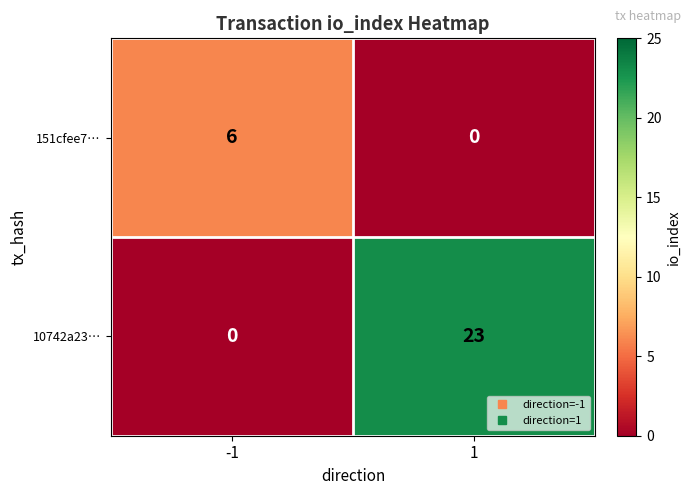

Which series changed the most between -1 and 1?

10742a23…